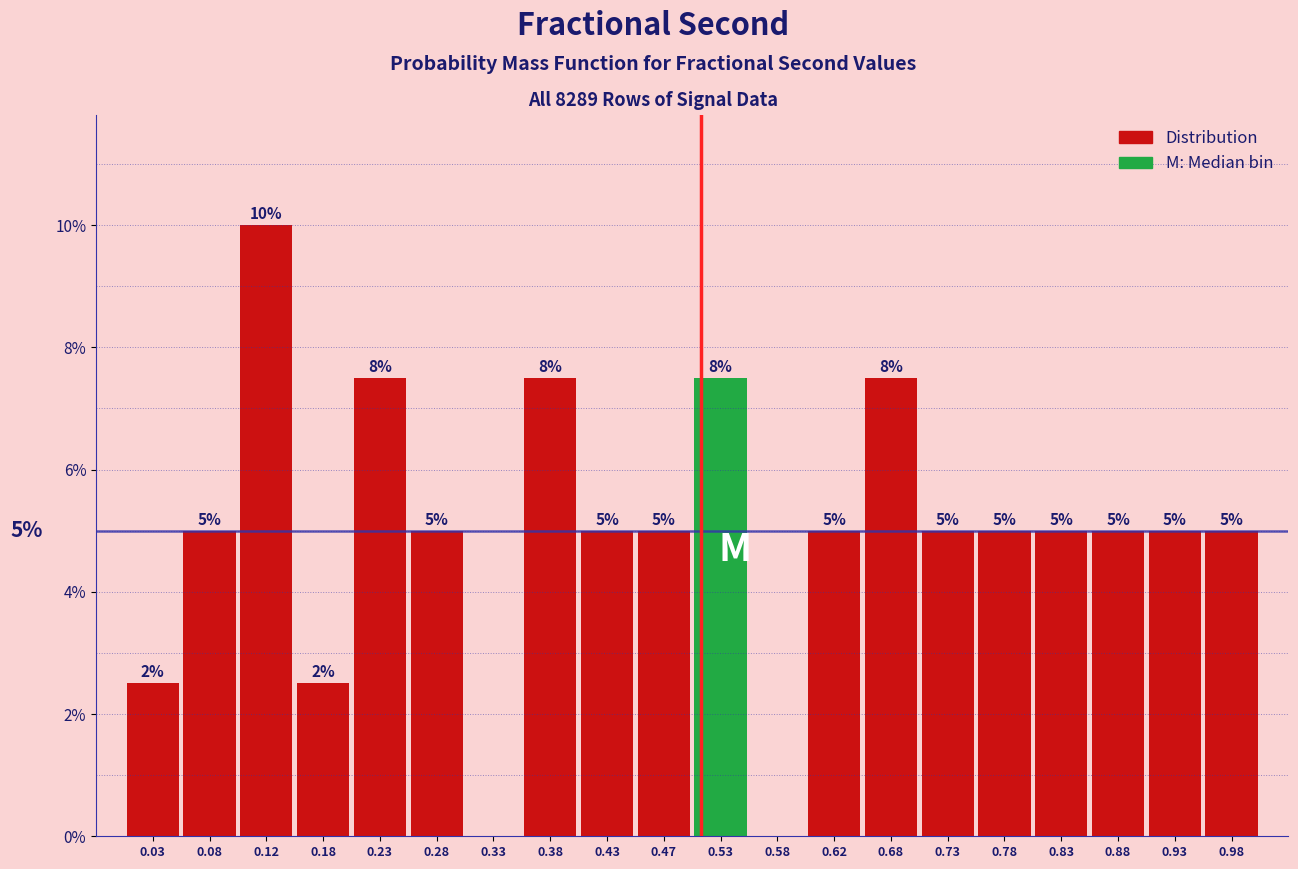

Over which range of the x-axis is the bar tallest?

0.10 to 0.15